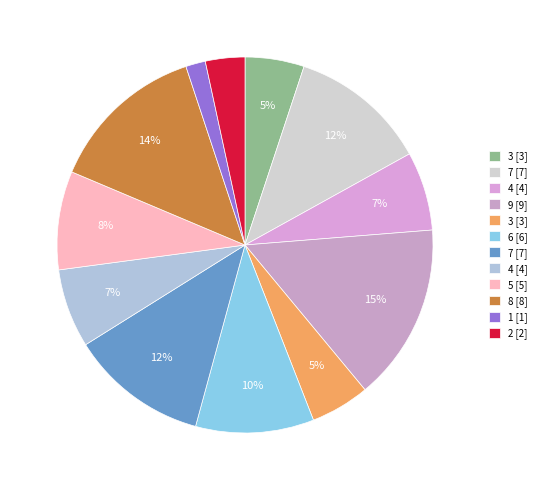

Does any single category account for the majority?

No